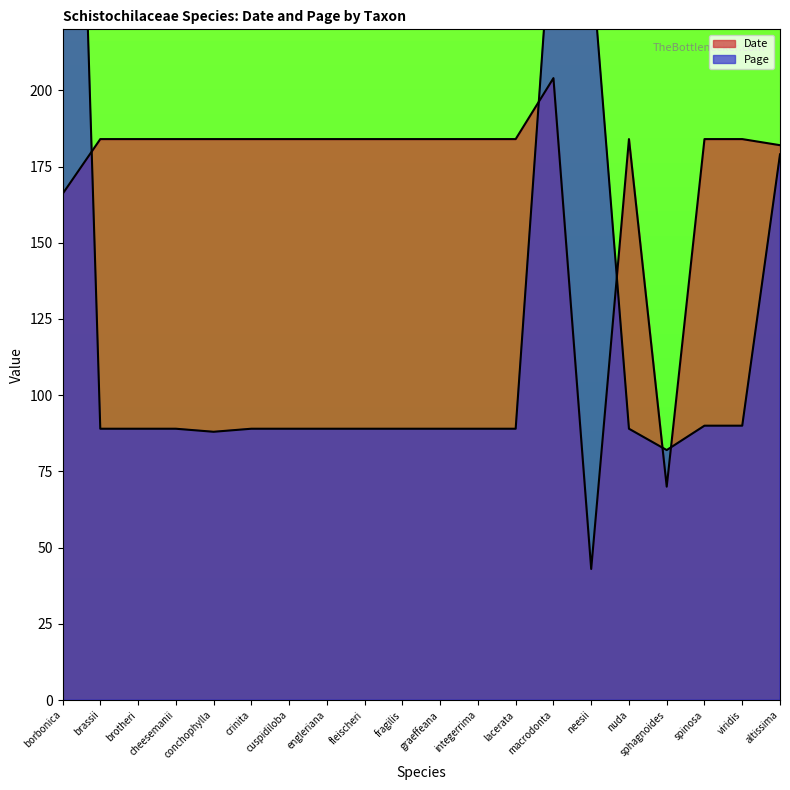

What is the difference between the second highest and second lowest values in the Page series?

176